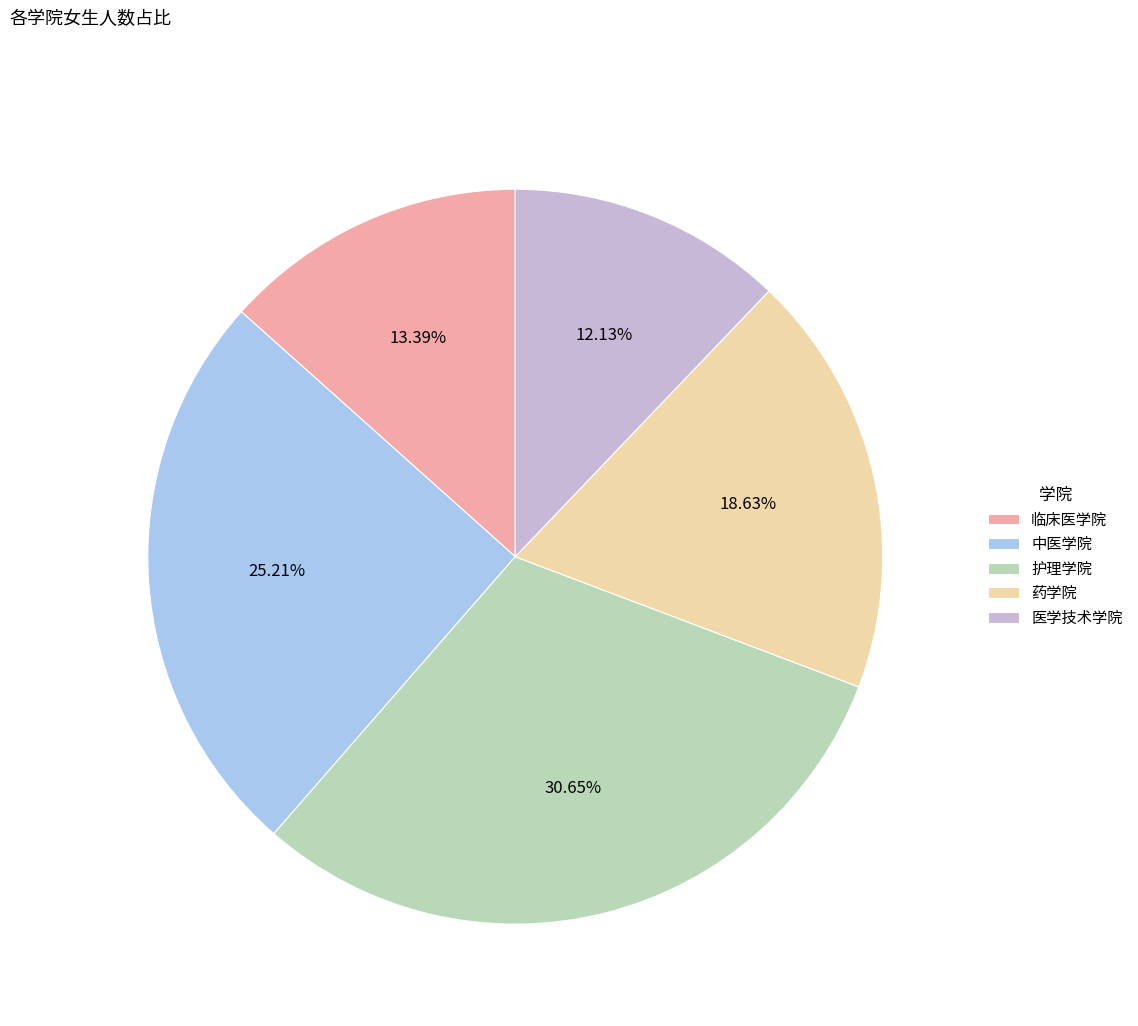

Approximately how many times larger is the value at 临床医学院 compared to 药学院?

0.7